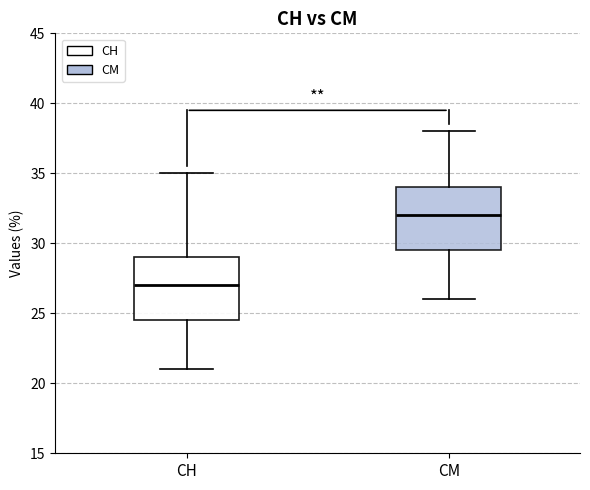

Which box's median line is the lowest?

СН